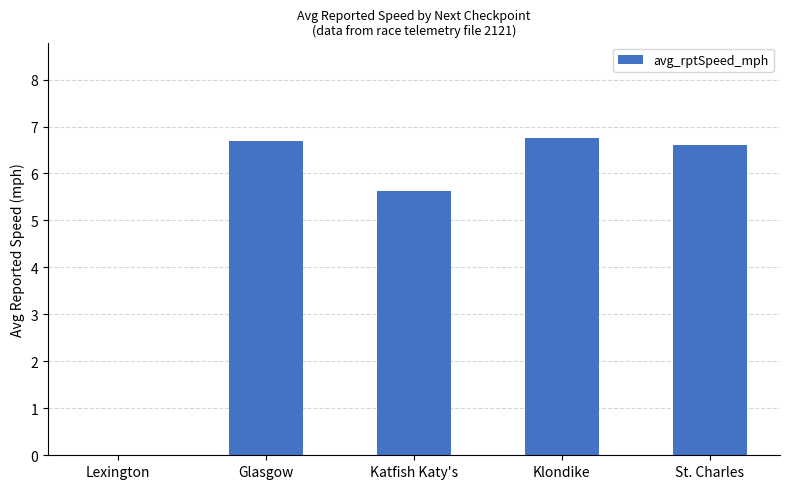

The value at St. Charles is 2.9. True or false?

False